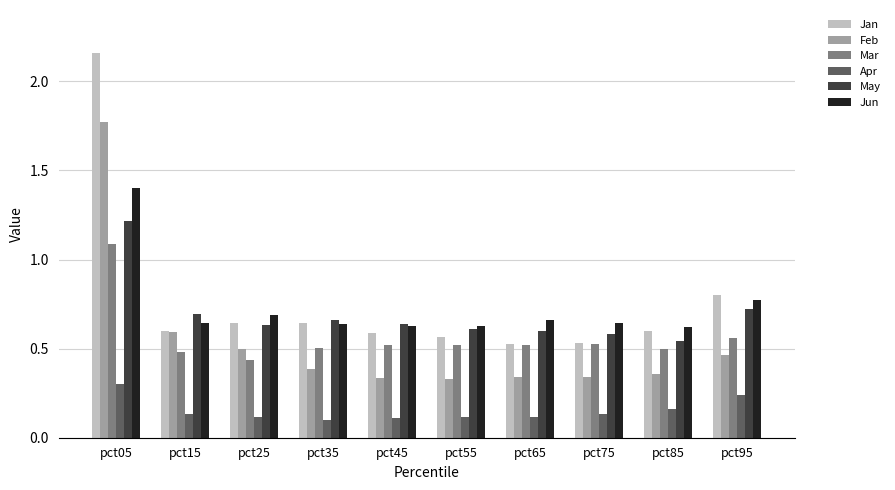

Is it true that Mar equals 0.6 at pct95?

True